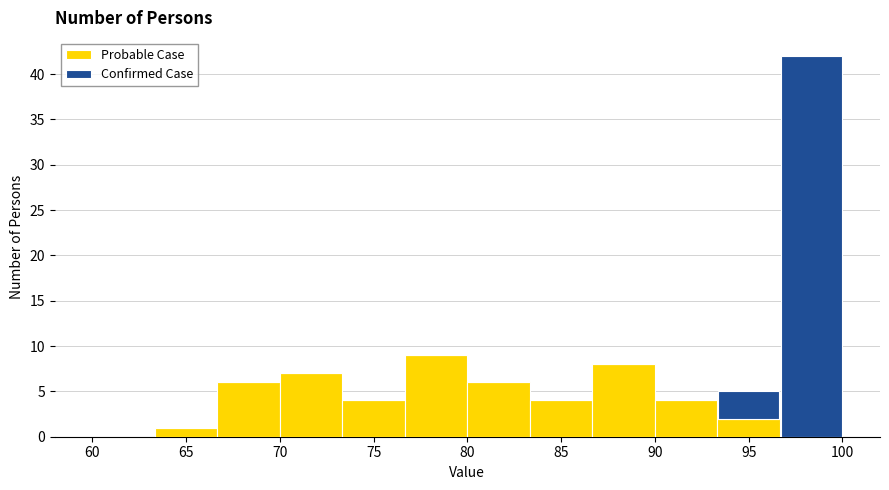

Reading left to right, transcribe this chart: for each stacked bar, give the range it covers on the x-axis and its total height. Neither the bar edges nor the heights are printed on the chart, so give them approximately, as read against the axes.

60.0 to 63.5: 0
63.5 to 66.5: 1
66.5 to 70.0: 6
70.0 to 73.5: 7
73.5 to 76.5: 4
76.5 to 80.0: 9
80.0 to 83.5: 6
83.5 to 86.5: 4
86.5 to 90.0: 8
90.0 to 93.5: 4
93.5 to 96.5: 5
96.5 to 100.0: 42